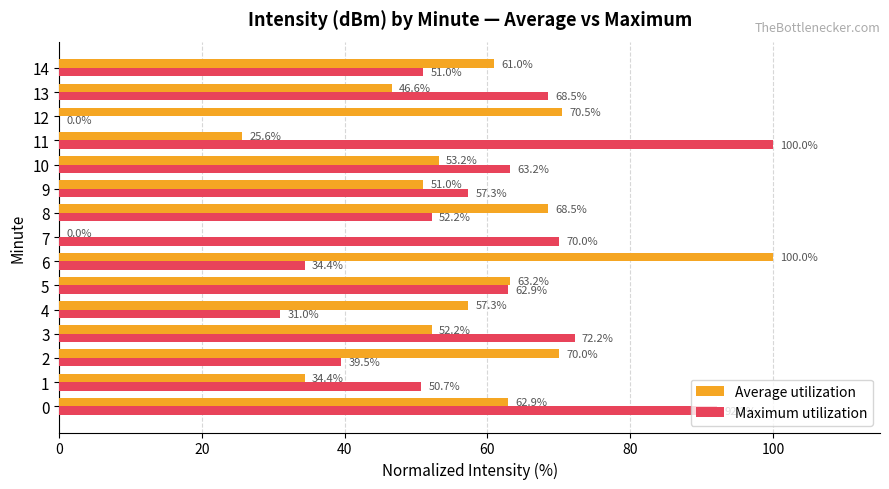

What is the average value of the Average utilization series?

54.4